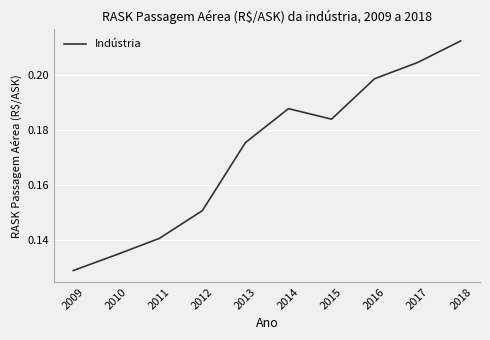

What is the sum of the values at 2015 and 2011?

0.3